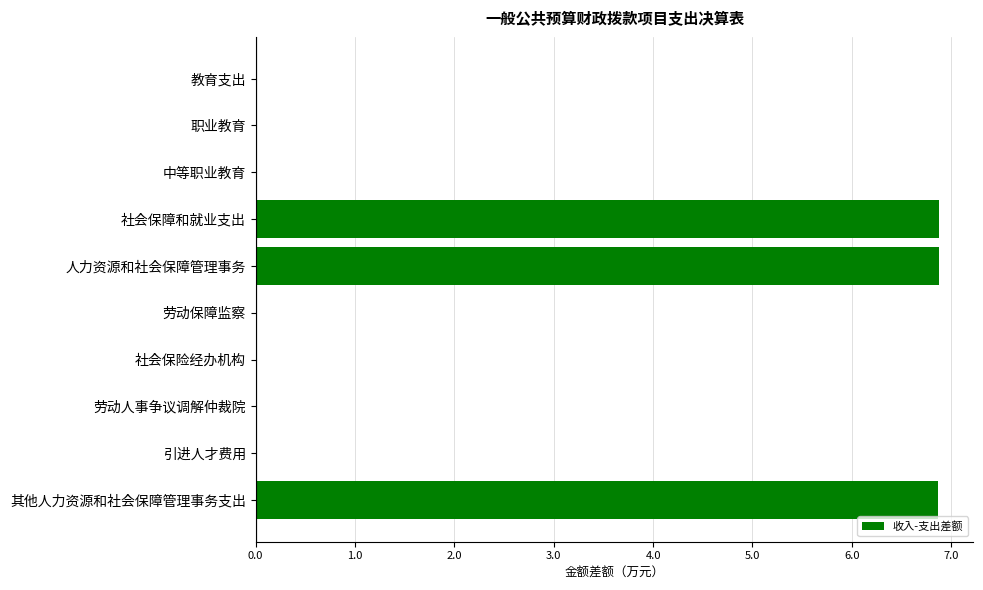

What is the maximum value shown in the chart?

6.9